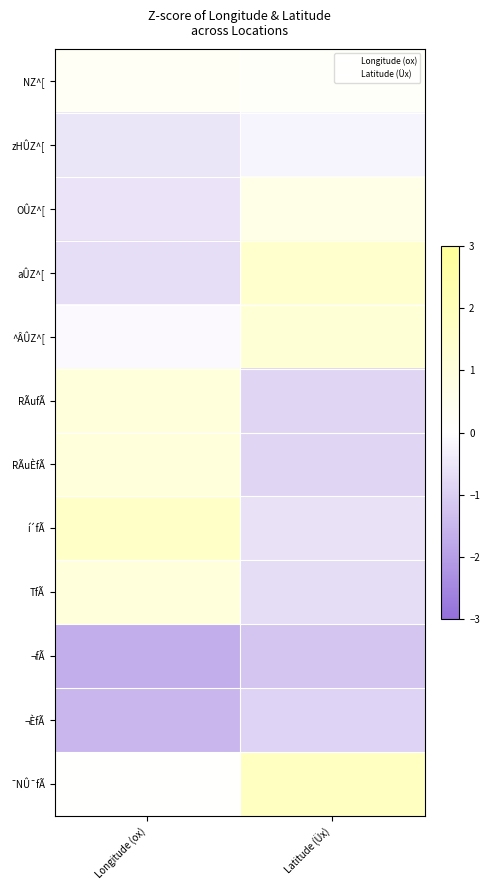

What is the difference between the highest and lowest values at Latitude (Üx)?

3.0